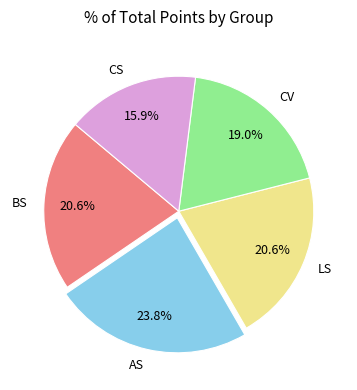

Is AS the majority of the pie?

No